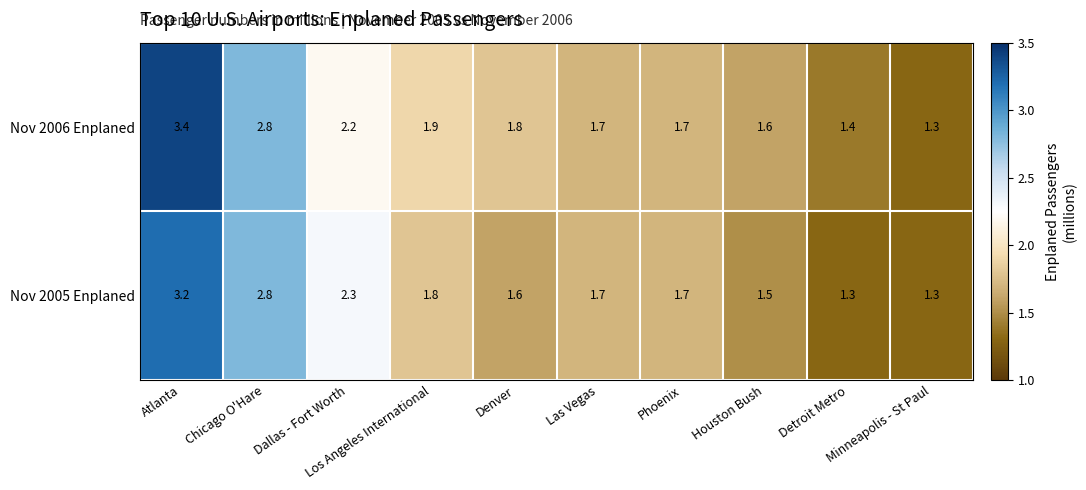

Count the Nov 2005 Enplaned values in the range 1 to 2.

7